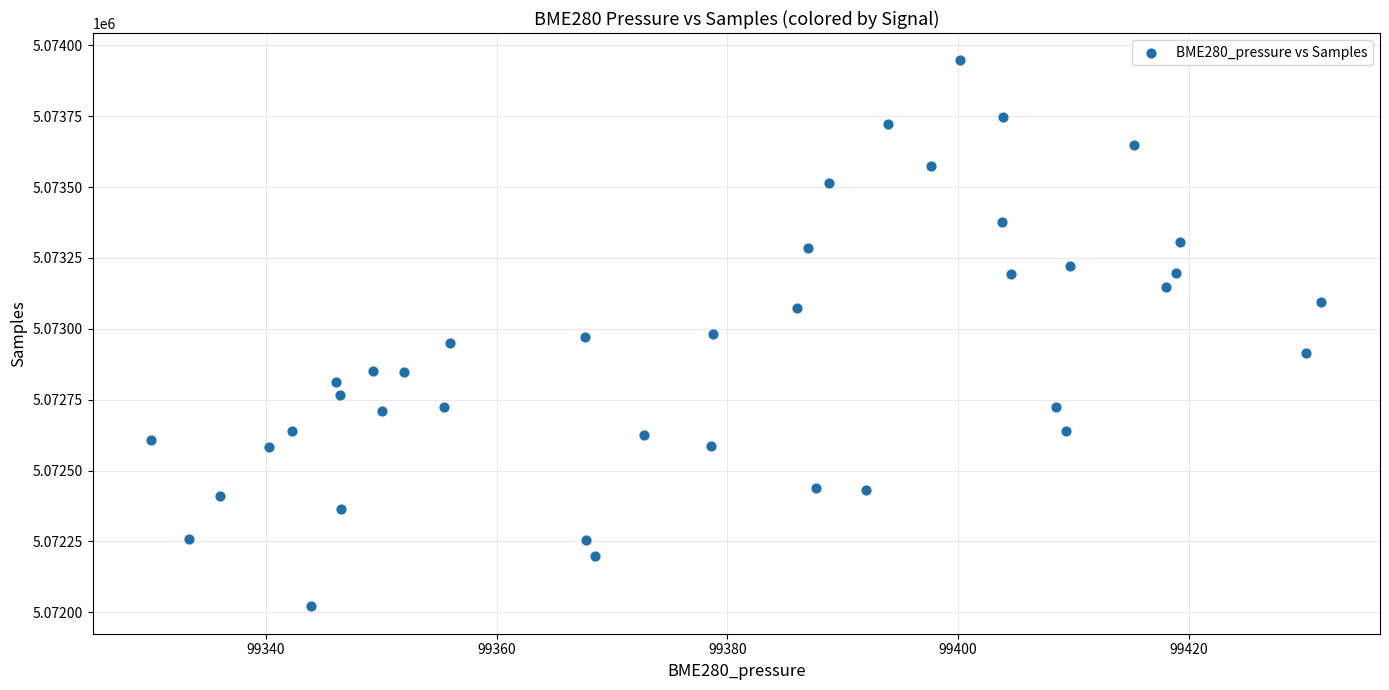

What is the range of Y values (max minus min)?

1926